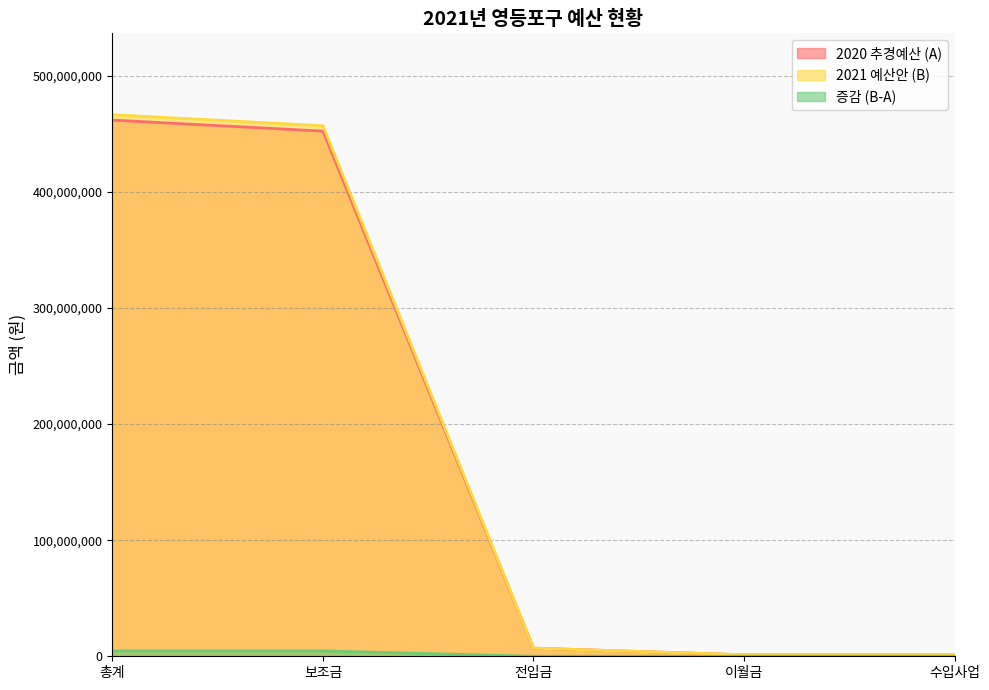

The value of 증감 (B-A) at 보조금 is 4635460. True or false?

True